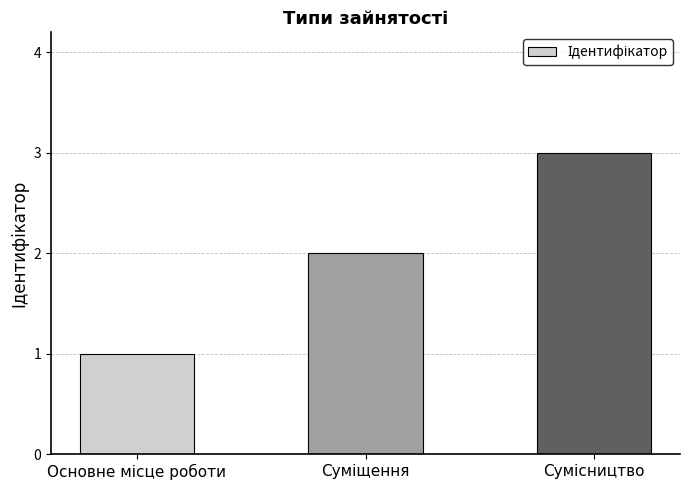

What is the difference between the maximum and minimum values?

2